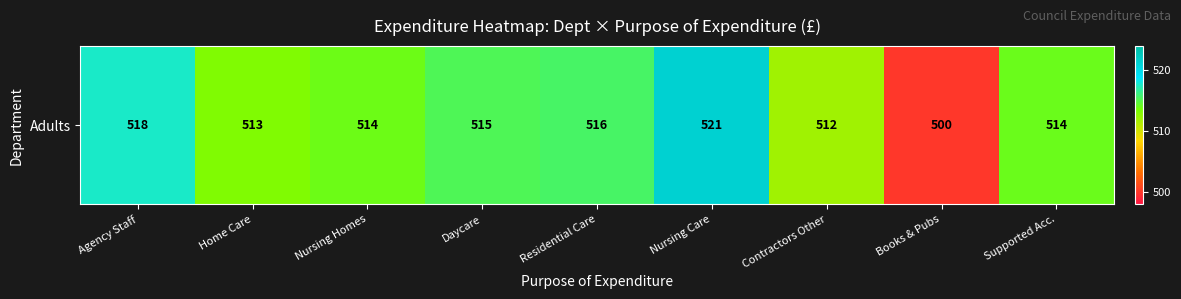

What is the minimum value shown in the chart?

500.0